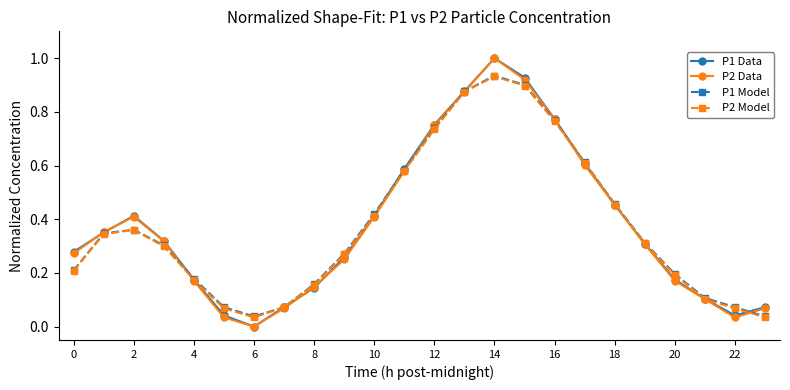

In P2 Model, how many points are lower than both neighbors (excluding endpoints)?

1